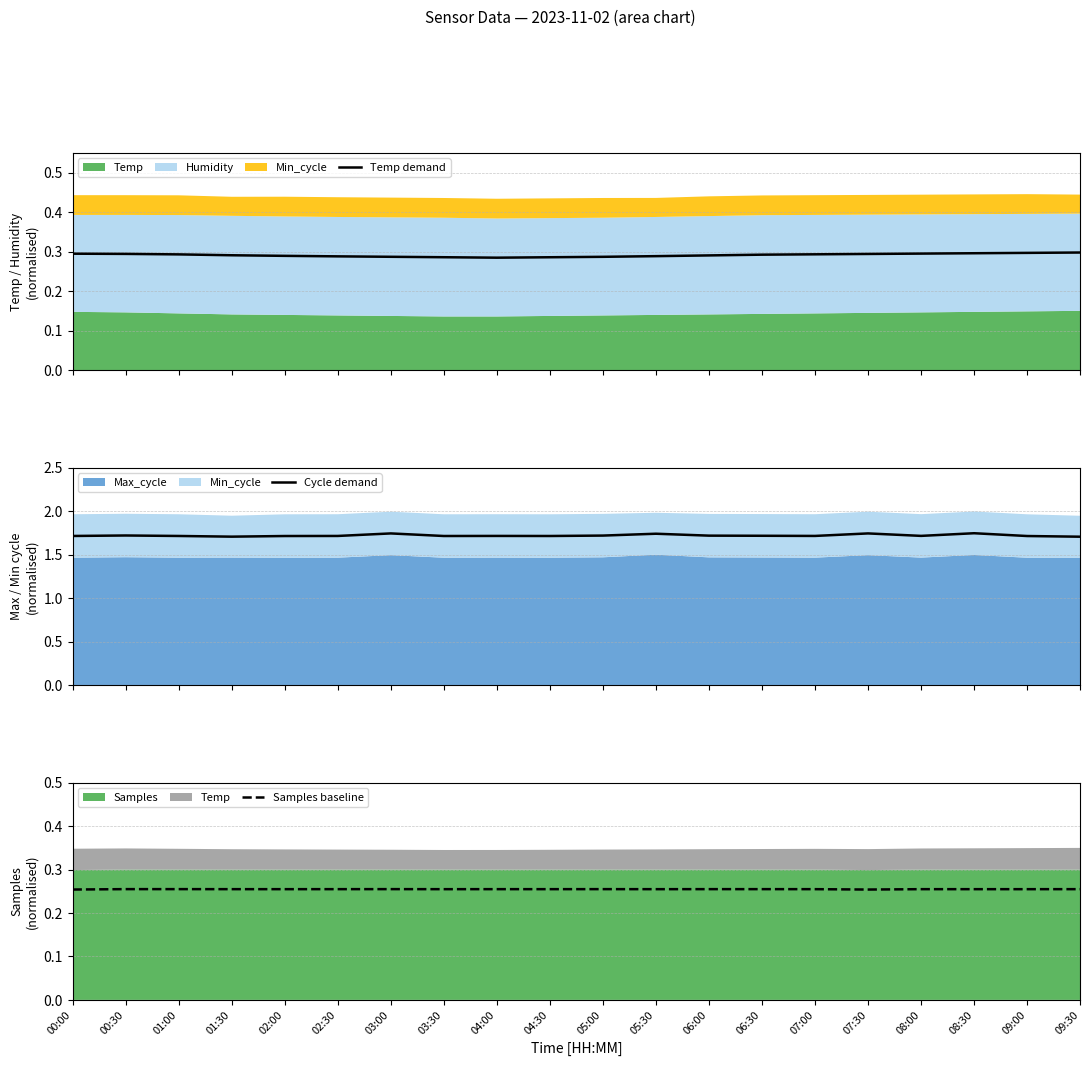

The Samples baseline series shows 0.1 at 02:30. True or false?

False